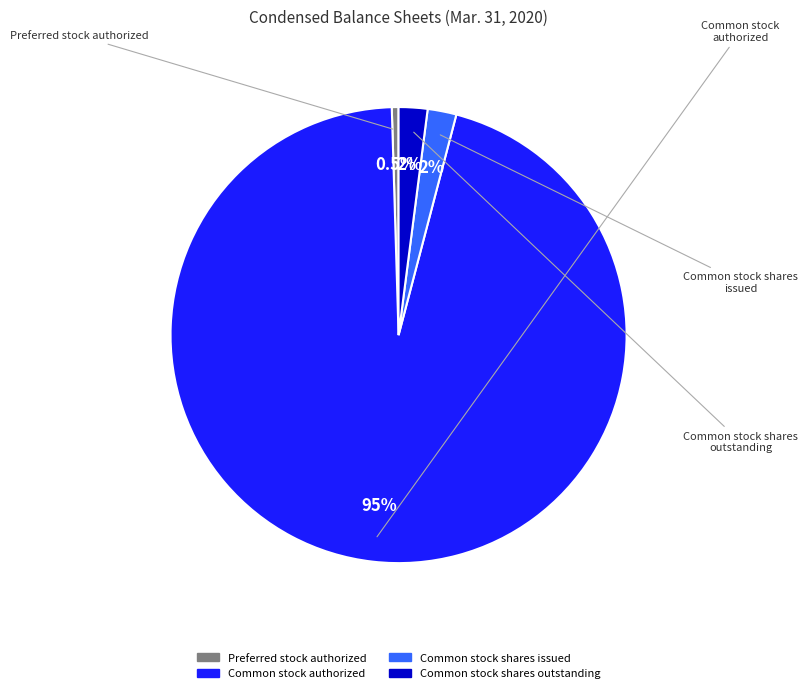

What is the smallest slice in the pie chart?

Preferred stock authorized